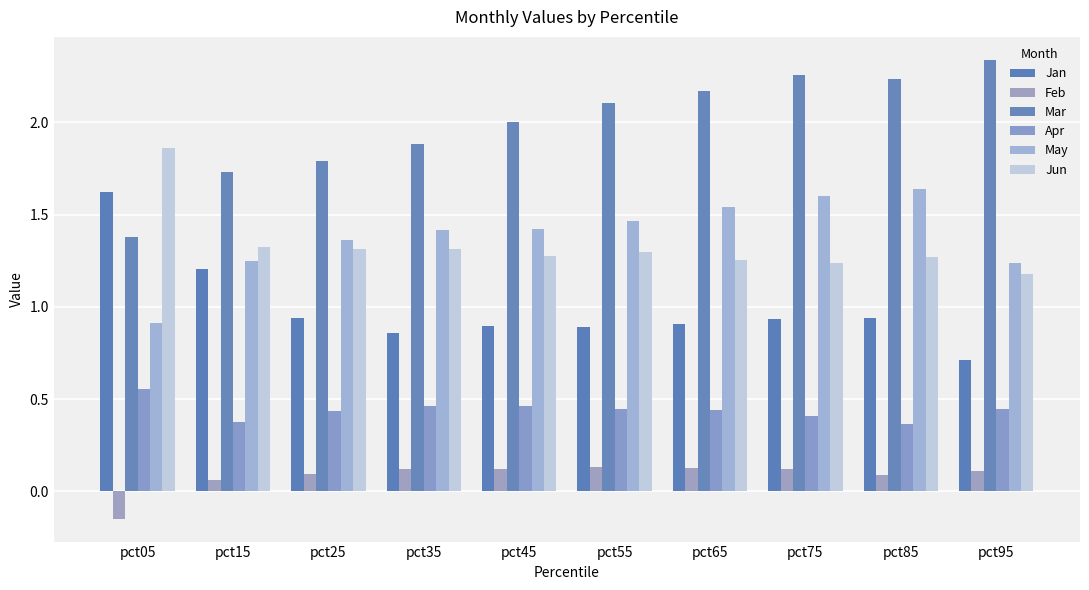

What is the total value across all series at pct15?

6.0